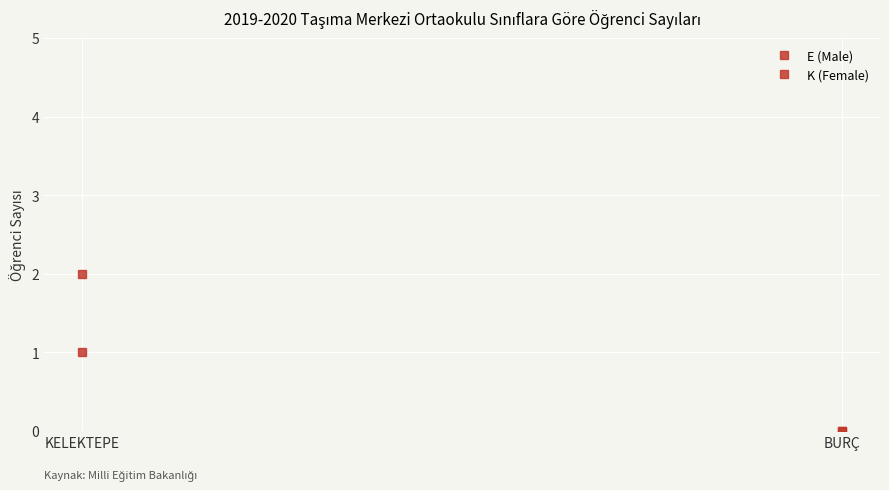

At which category does the chart reach its minimum across all series?

BURÇ